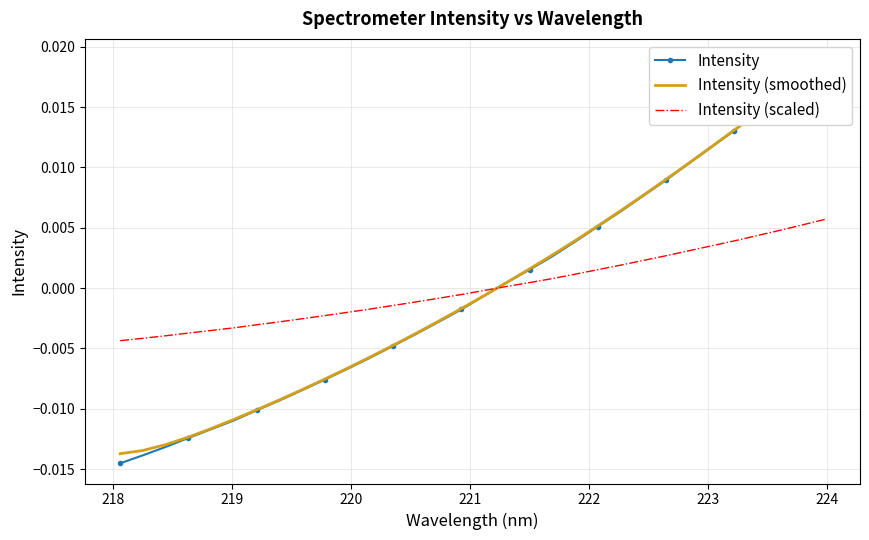

How many values in the Intensity (smoothed) series are below 0?

17